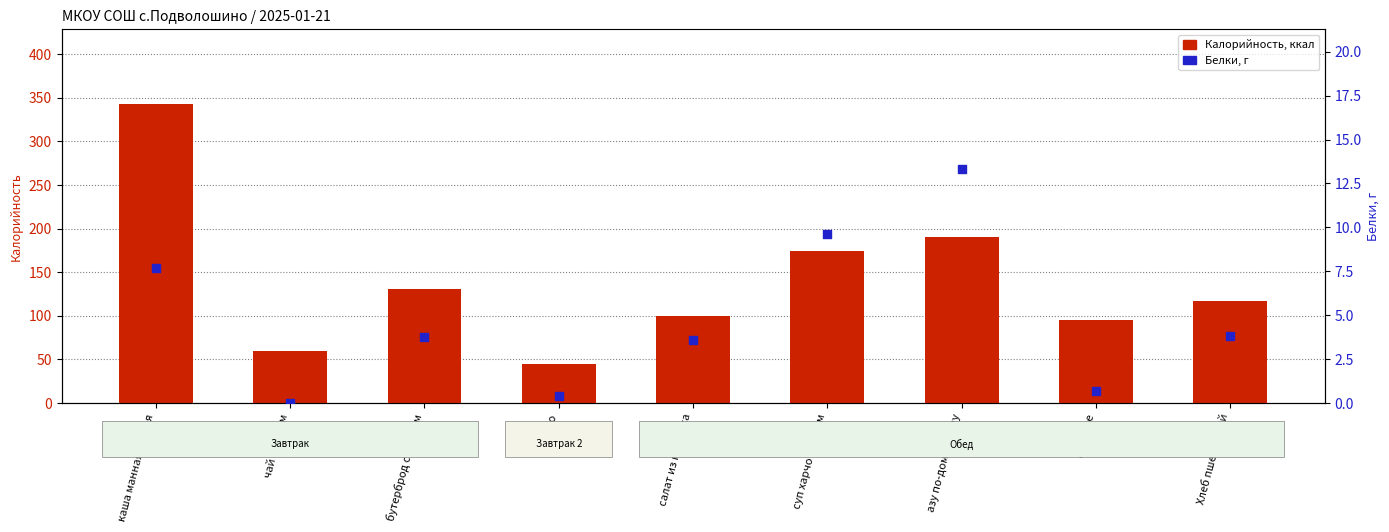

Which series has the largest Y range (max minus min)?

Калорийность